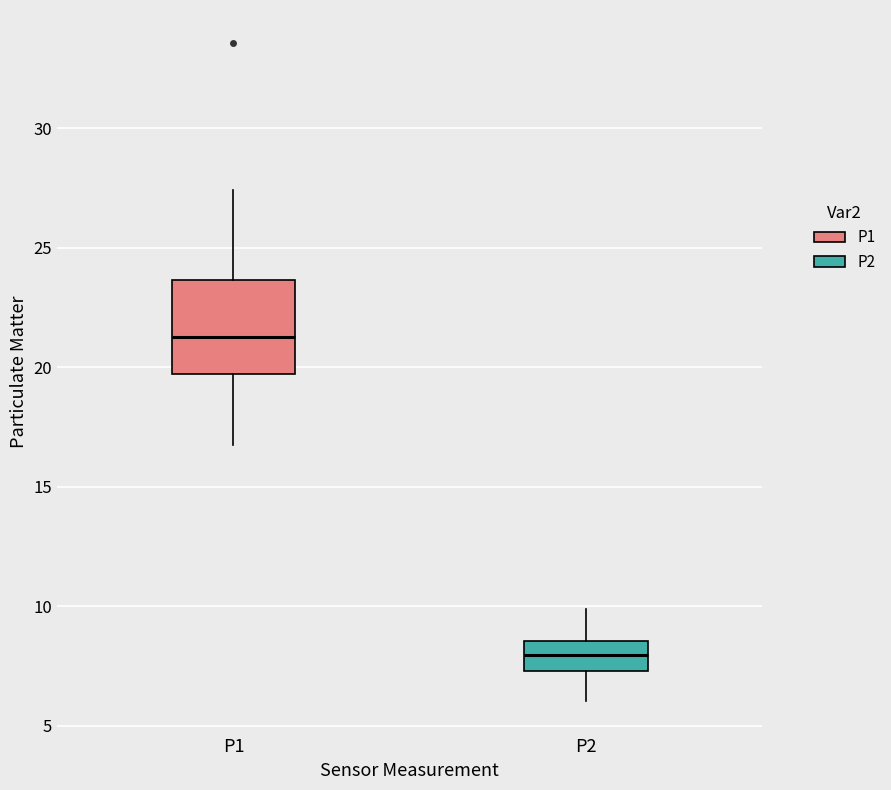

Where does the upper whisker of the box for P1 end on the y-axis? The values are not printed on the chart, so give them approximately, as read against the axis.

27.5